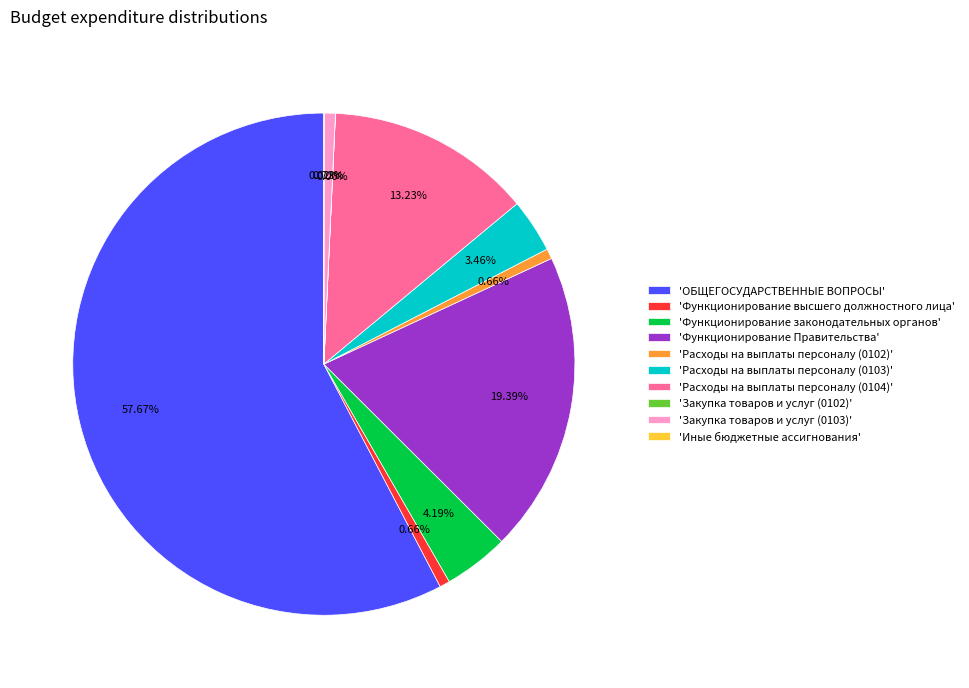

What is the majority slice?

'ОБЩЕГОСУДАРСТВЕННЫЕ ВОПРОСЫ'